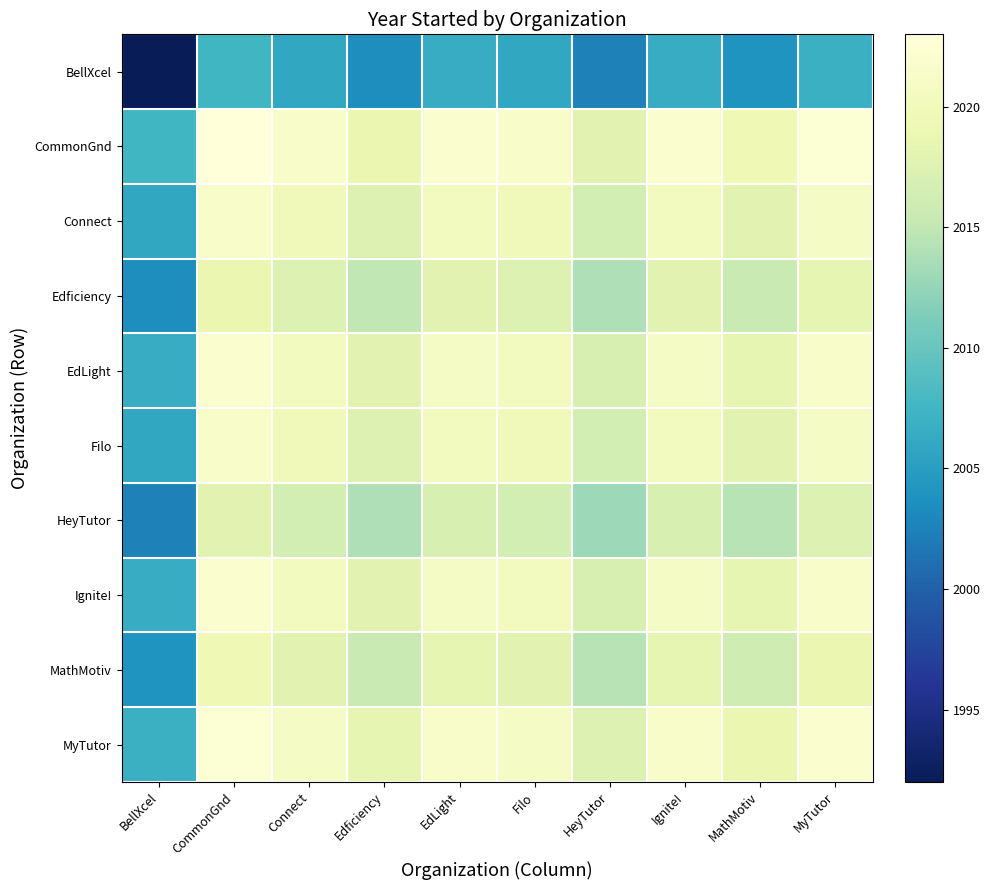

Rank the series by their maximum value, from lowest to highest.

BellXcel, HeyTutor, Edficiency, MathMotiv, Connect, Filo, EdLight, Ignite!, MyTutor, CommonGnd